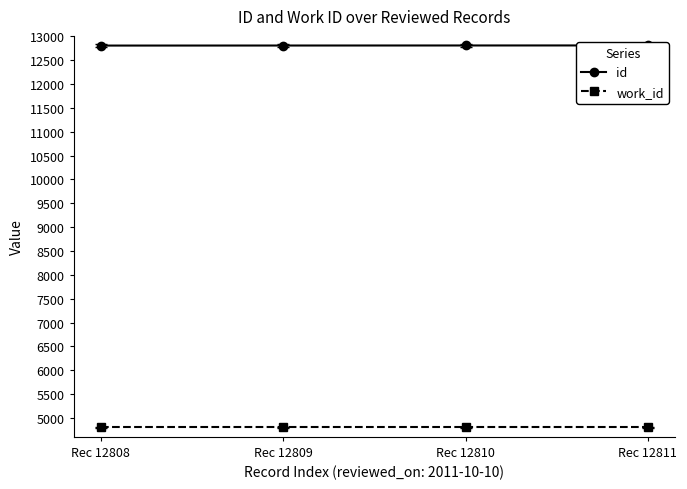

Between Rec 12810 and Rec 12811, which series saw the biggest shift?

id